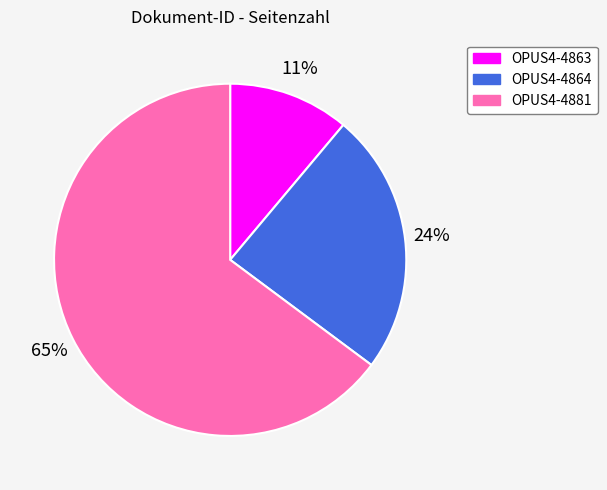

To the nearest percent, what is the average slice percentage?

33%